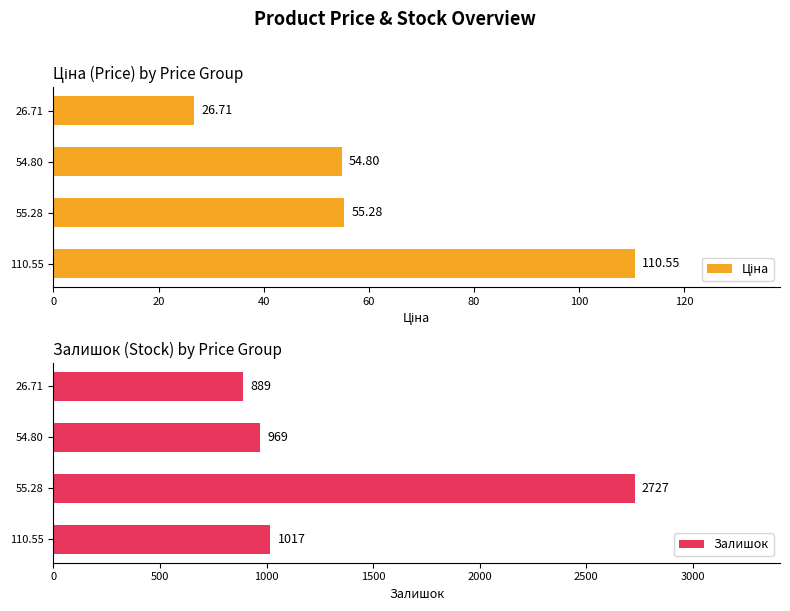

What is the sum of all Залишок values?

5602